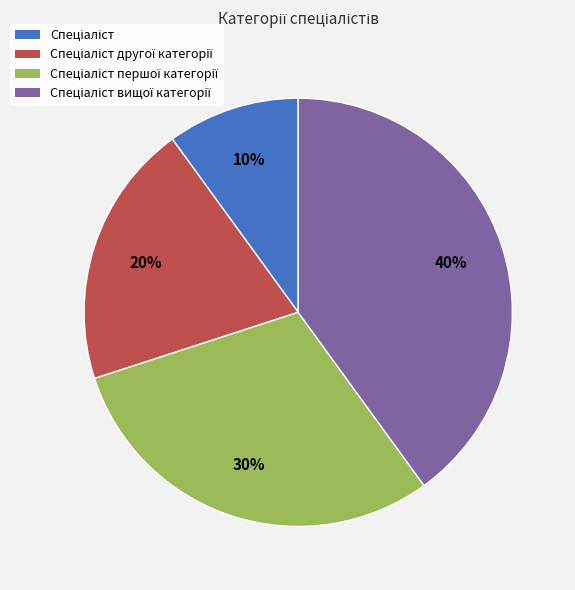

To the nearest percent, what is the difference between the largest and smallest slice percentages?

30%